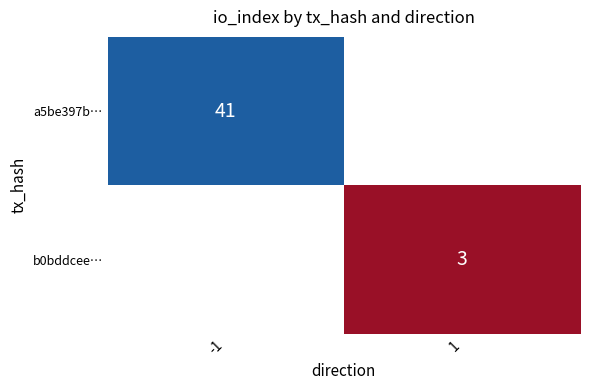

True or false: a5be397b… has a value of 41 at -1.

True